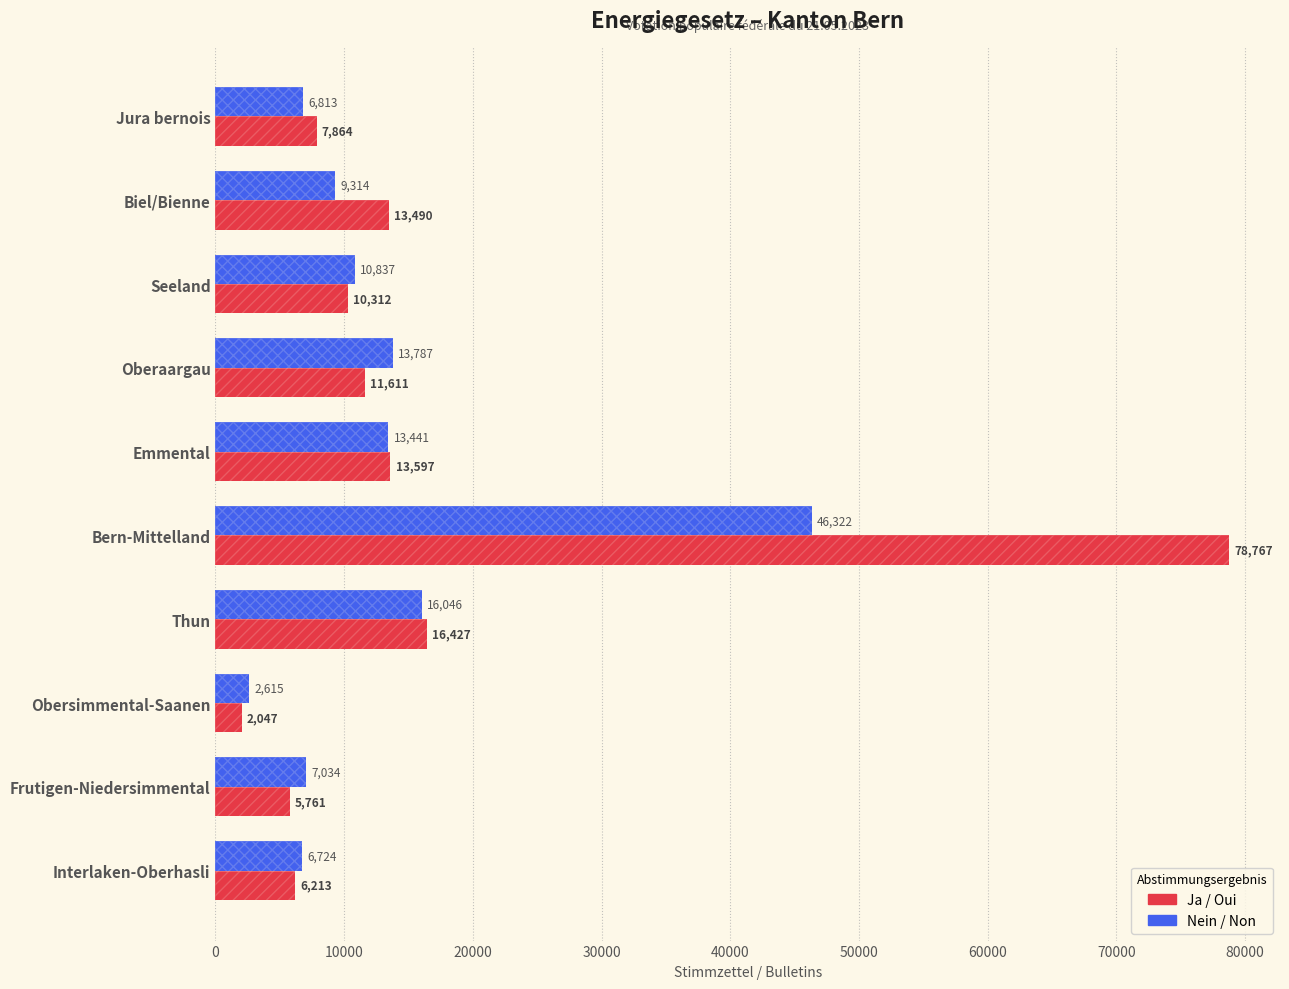

True or false: Ja / Oui has a value of 2547 at Interlaken-Oberhasli.

False